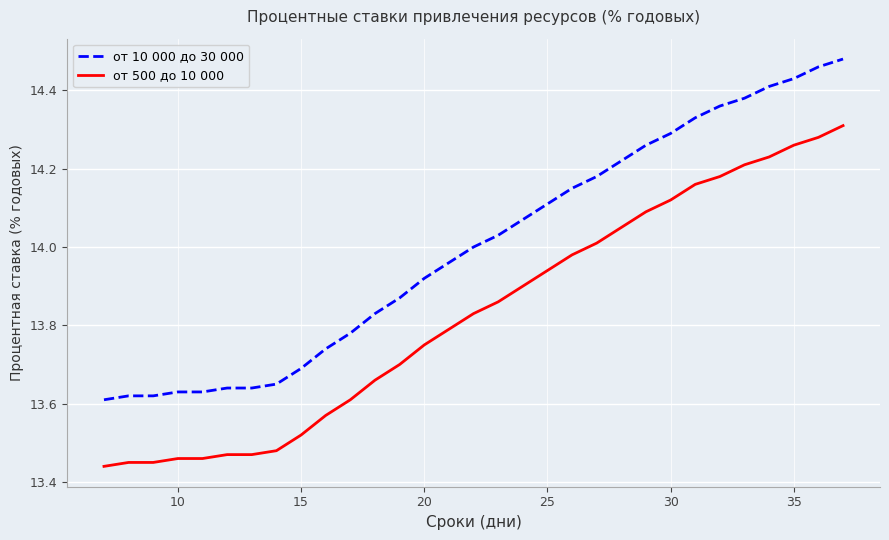

What is the difference between the maximum and minimum values in the от 500 до 10 000 series?

0.9